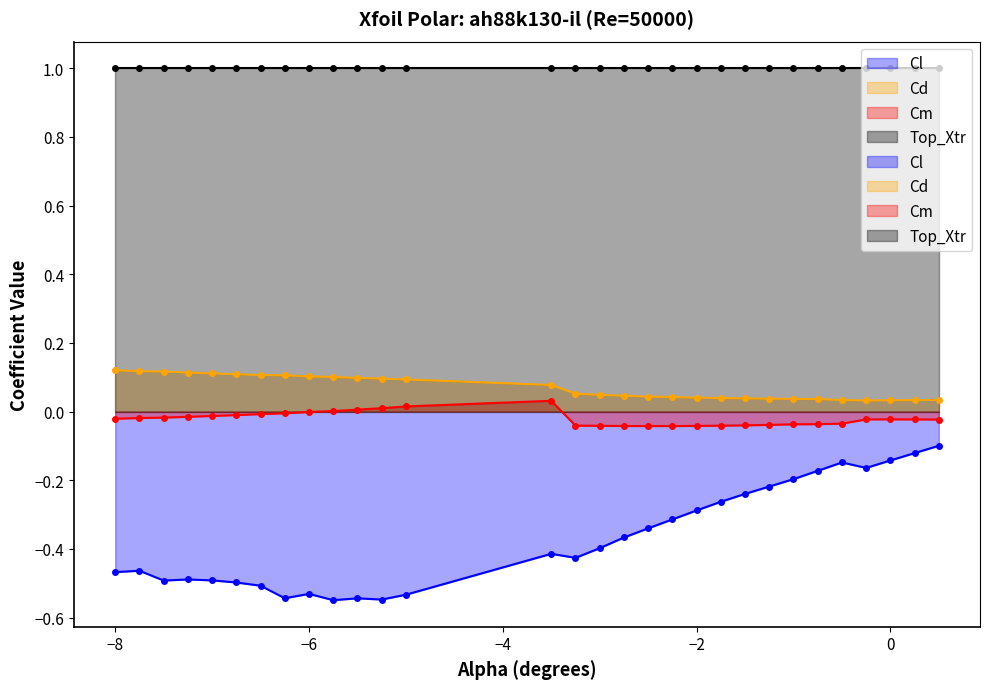

True or false: Cm and Cd cross at least once.

False